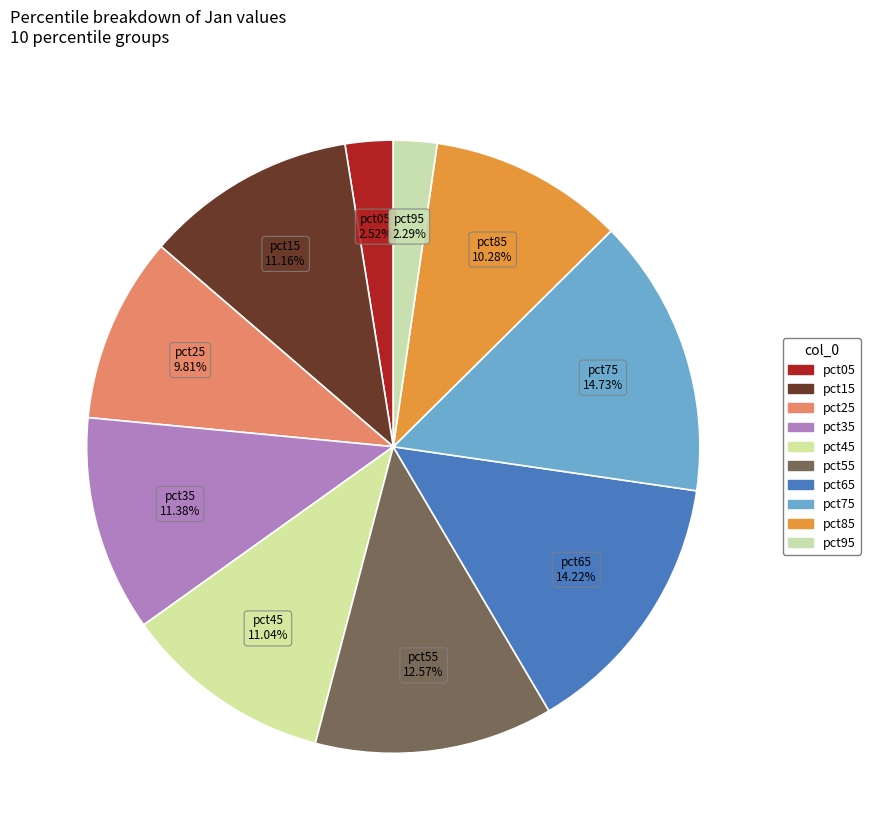

Which slice is the smallest?

pct95